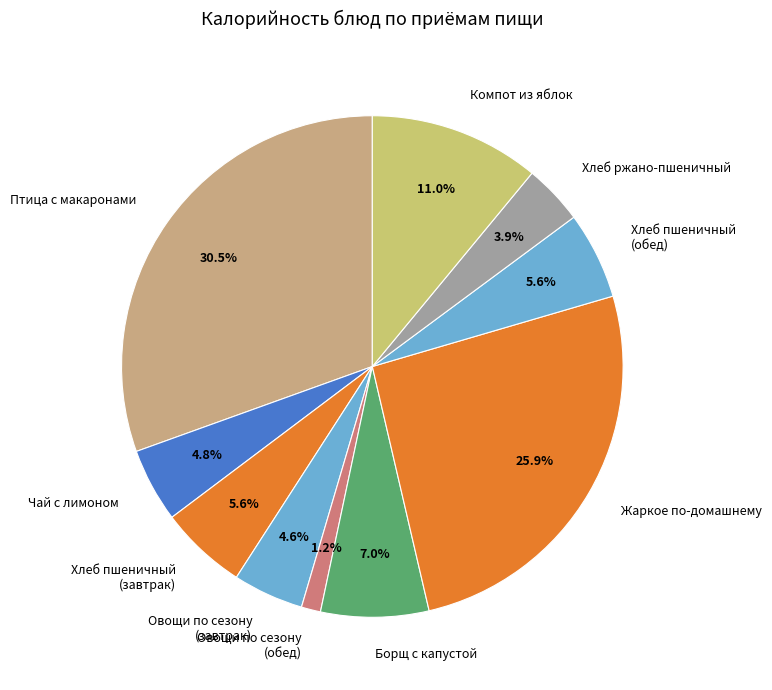

What is the largest slice in the pie chart?

Птица с макаронами